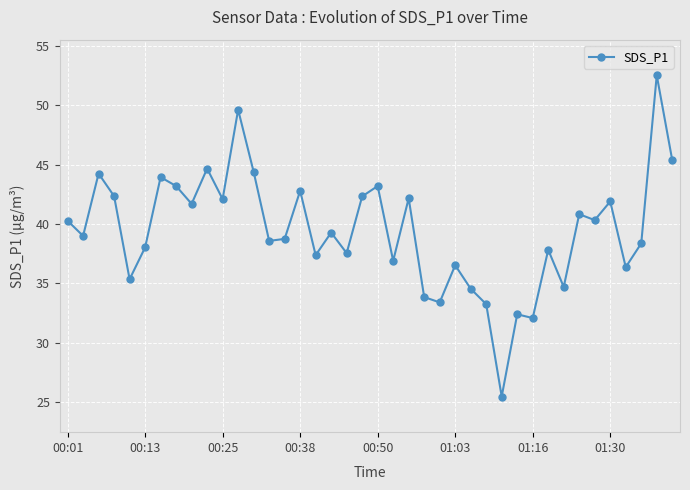

What is the smallest value displayed?

25.5